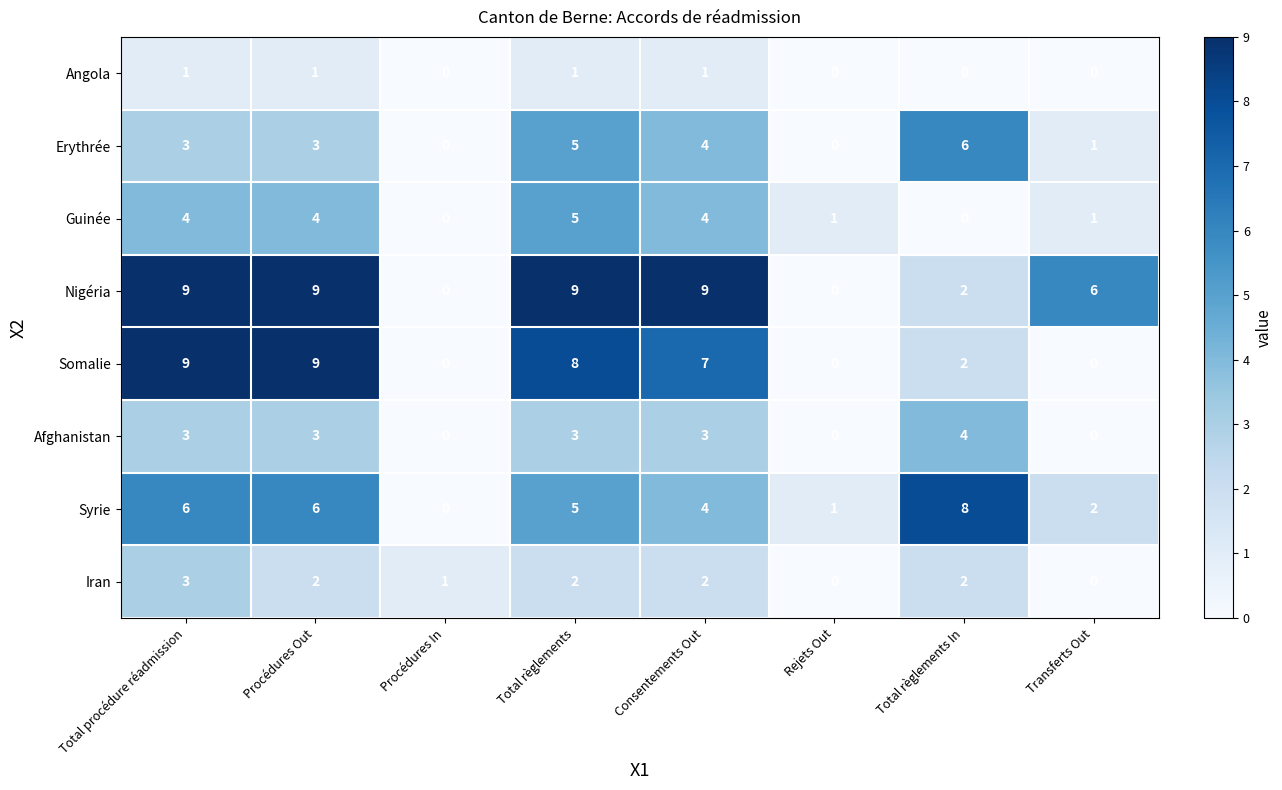

Is it true that Nigéria equals -5 at Rejets Out?

False